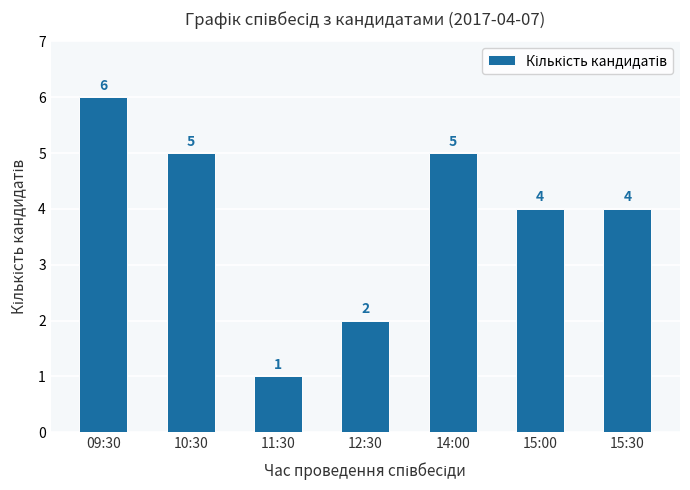

Is it true that the value at 15:00 is 5?

False